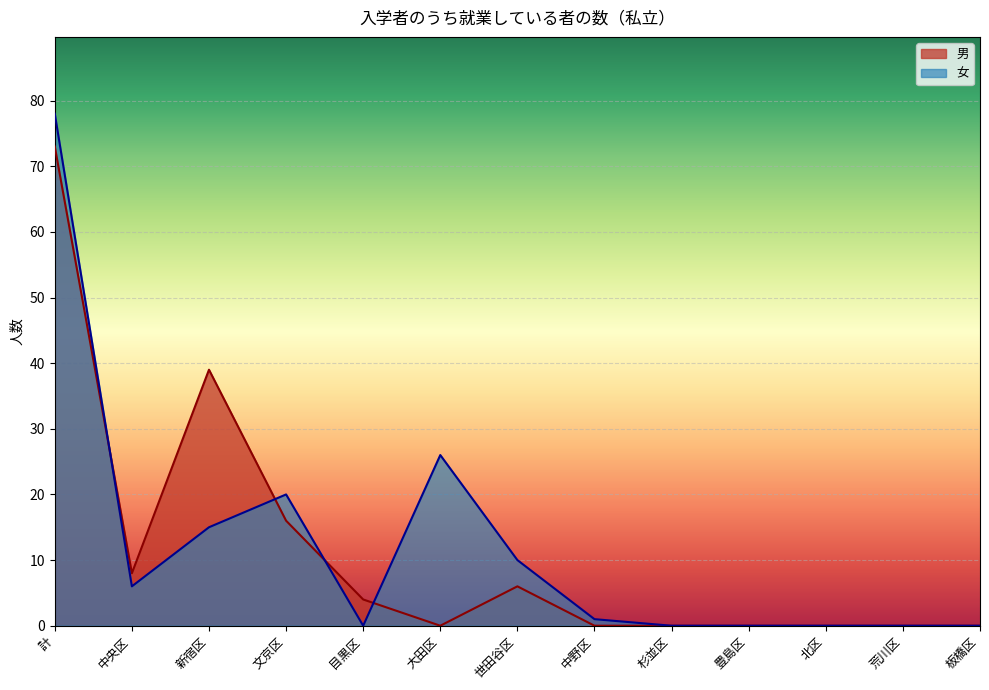

Is it true that 男 equals 39 at 新宿区?

True